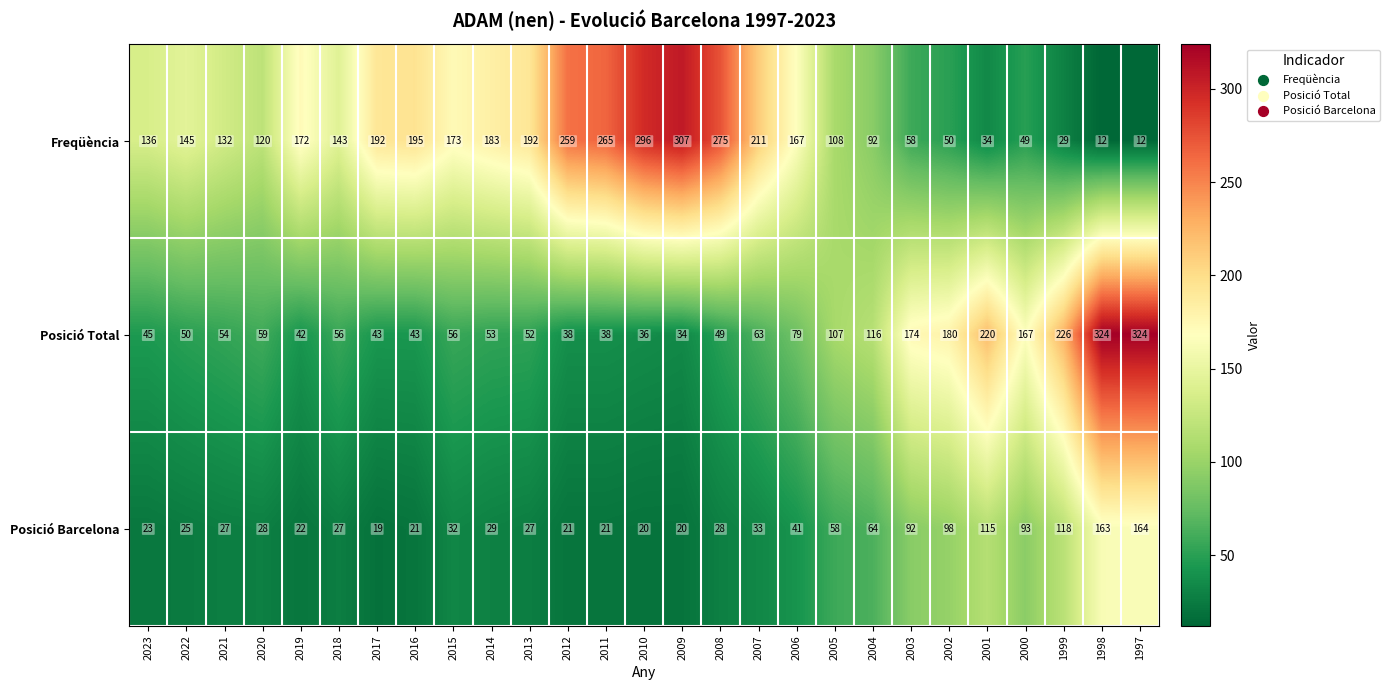

Which series has the widest spread of values?

Freqüència